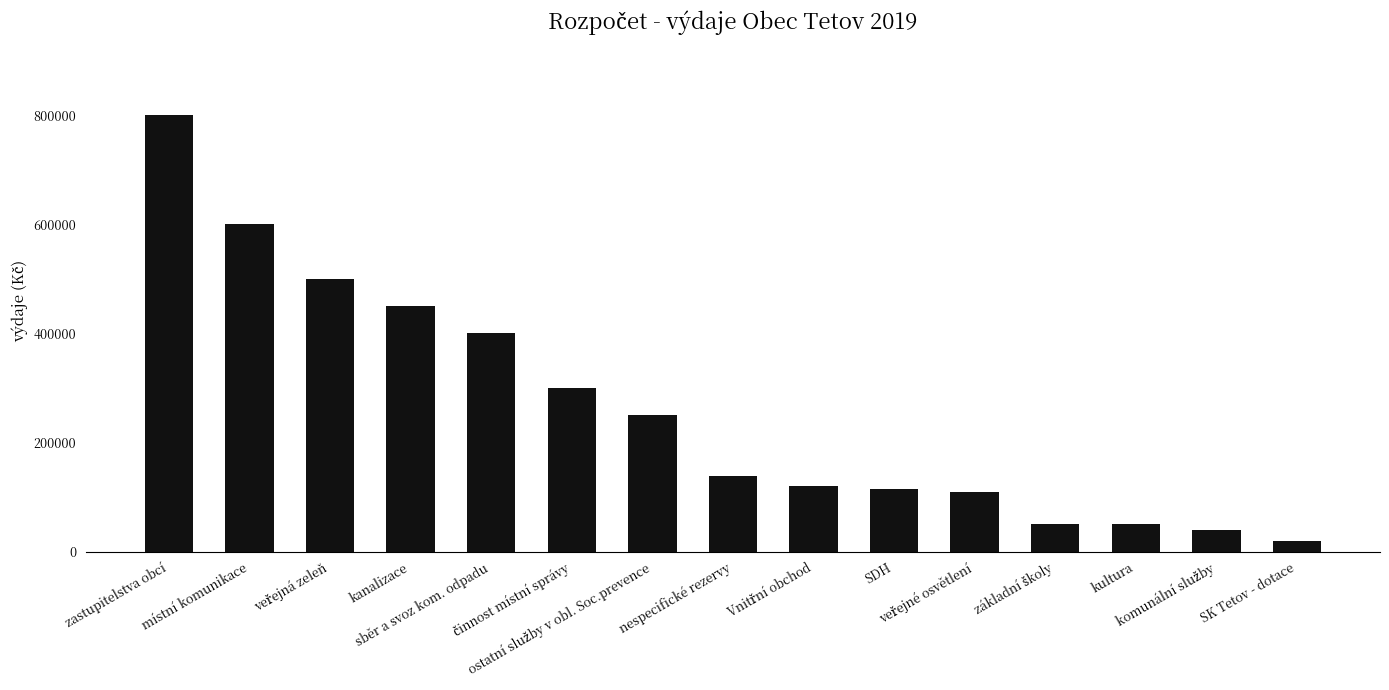

What is the sum of all values?

3943500